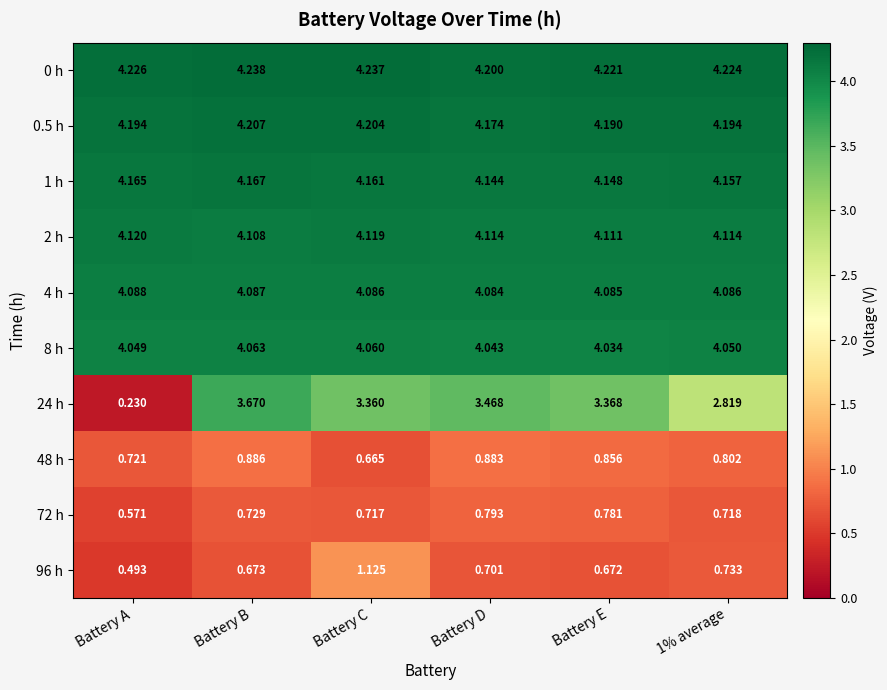

Which category has the highest value across all series?

Battery B